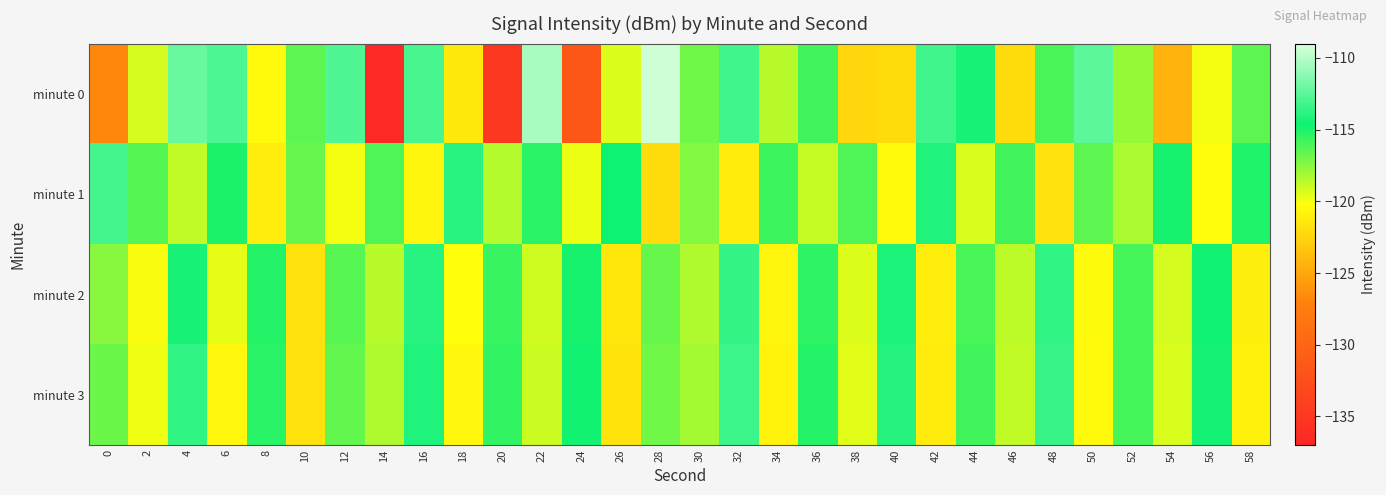

At which category is the sum across all series the highest?

4